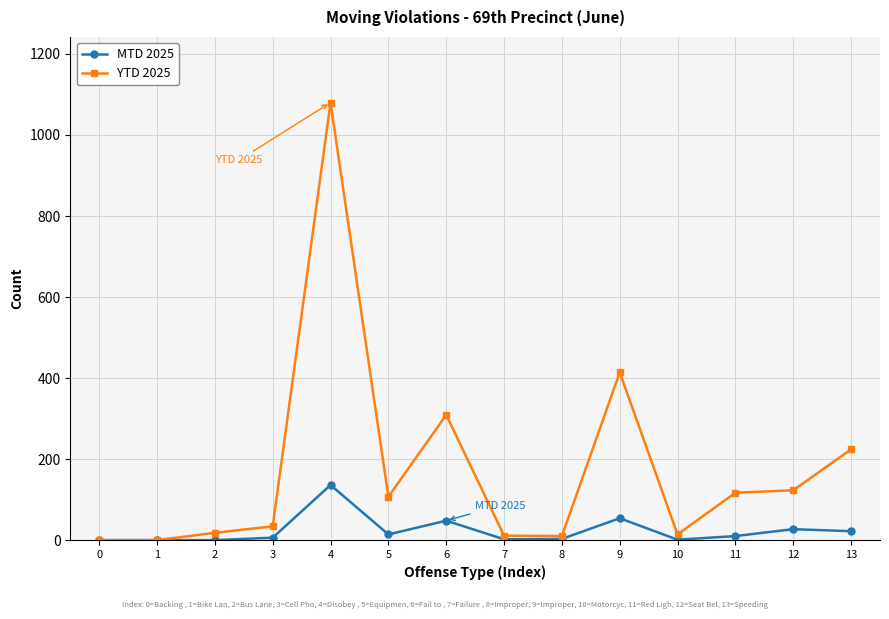

At which category is the sum across all series the highest?

4